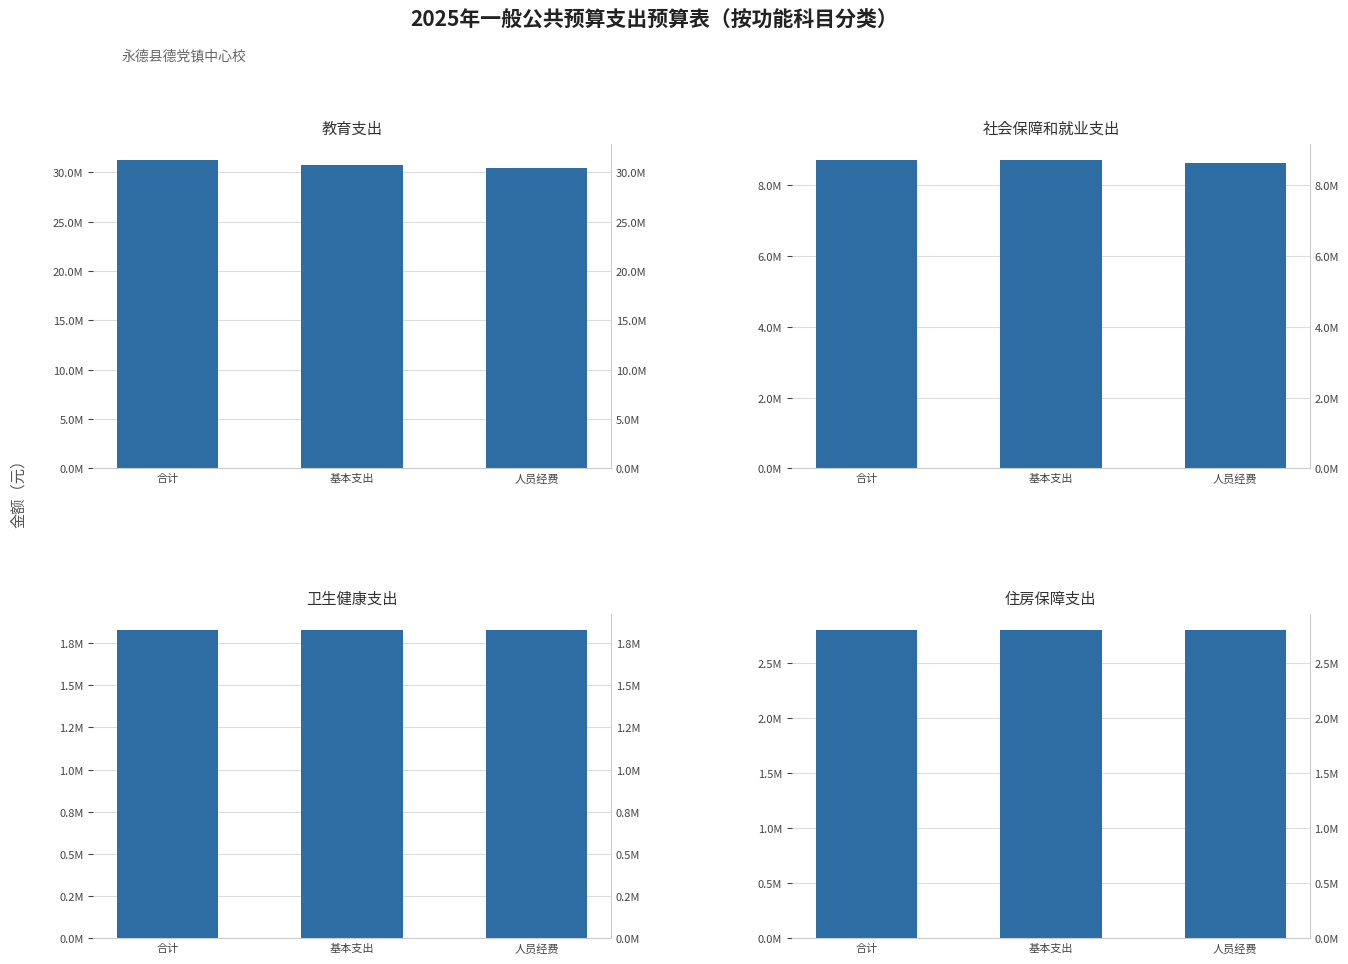

Which series changed the most between 合计 and 人员经费?

教育支出